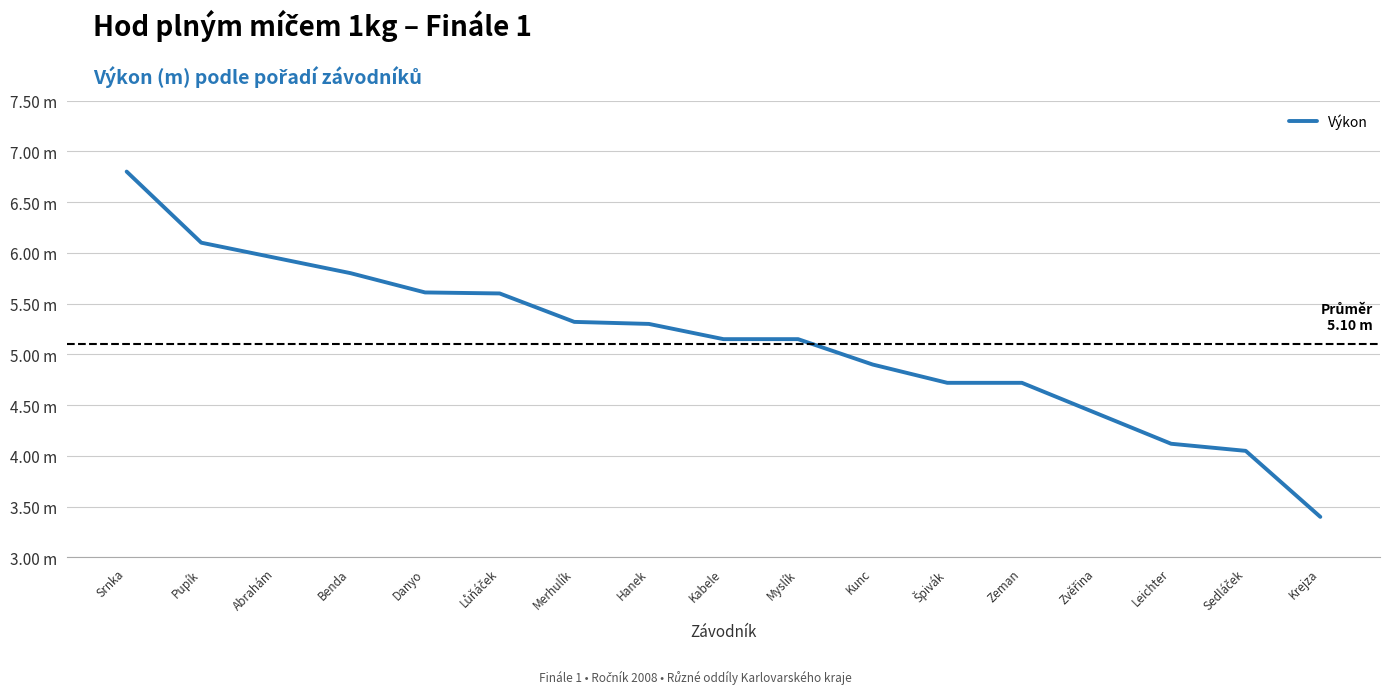

What is the approximate value at Zeman?

4.7